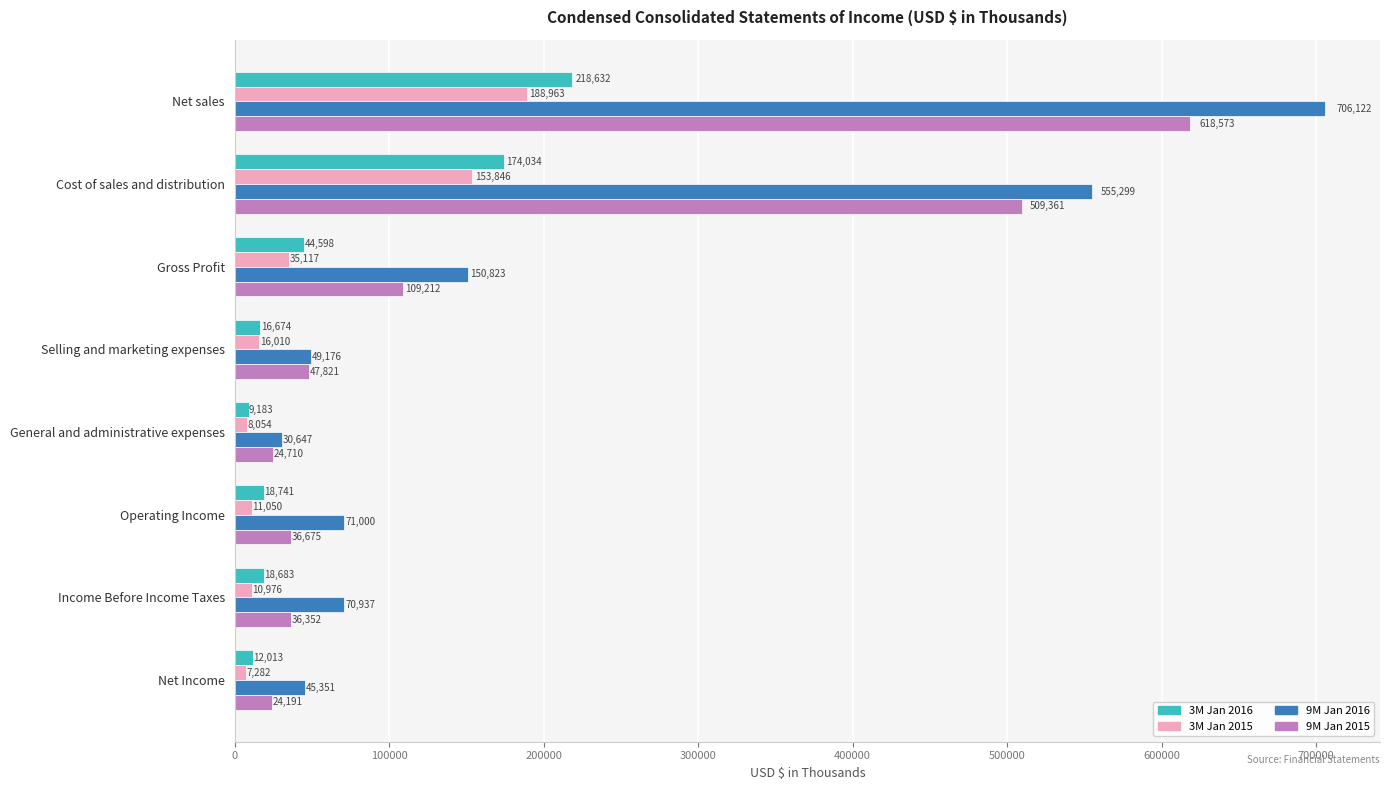

Where is 9M Jan 2016 nearest to the value 368384?

Cost of sales and distribution